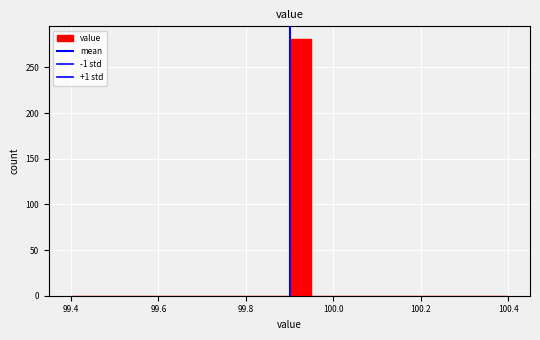

Around what value on the x-axis is the tallest bar? Give the approximate position of its centre, as read against the axis.

99.92